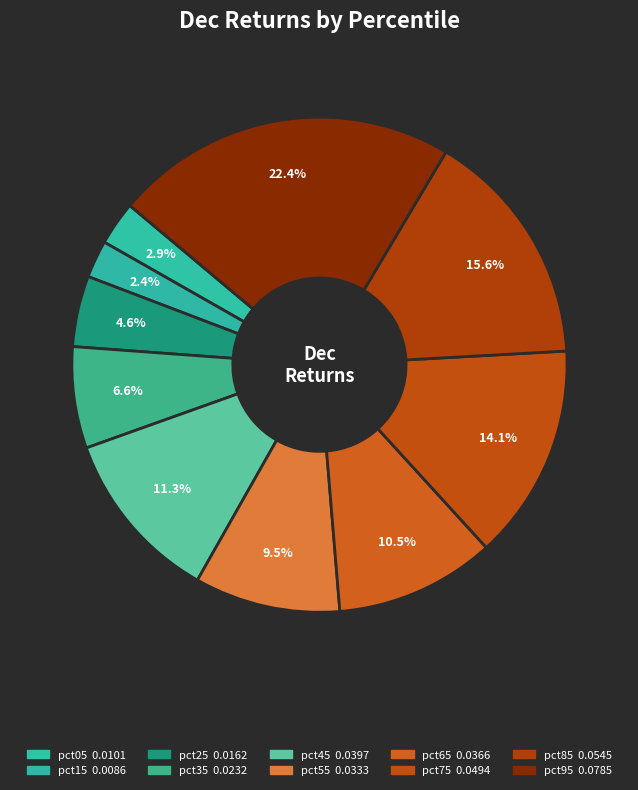

What is the total percentage of pct85 and pct15?

18.0%